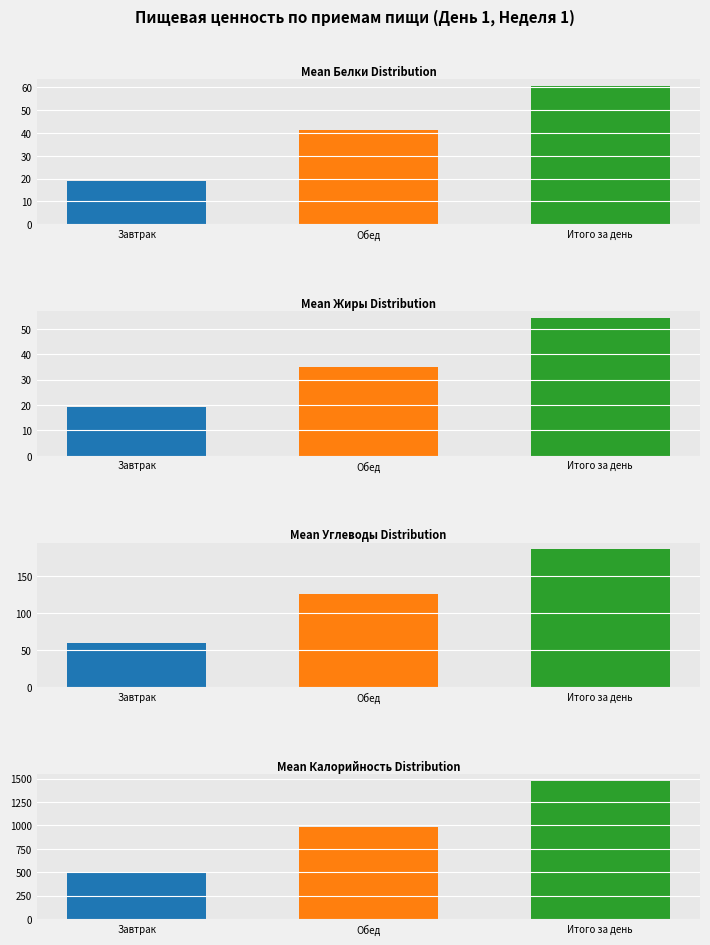

Reading left to right, list all the values displayed in this chart.

Белки: Завтрак=19.0	Обед=41.5	Итого за день=60.5
Жиры: Завтрак=19.2	Обед=35.1	Итого за день=54.3
Углеводы: Завтрак=59.7	Обед=125.8	Итого за день=185.5
Калорийность: Завтрак=486.7	Обед=987.1	Итого за день=1473.8